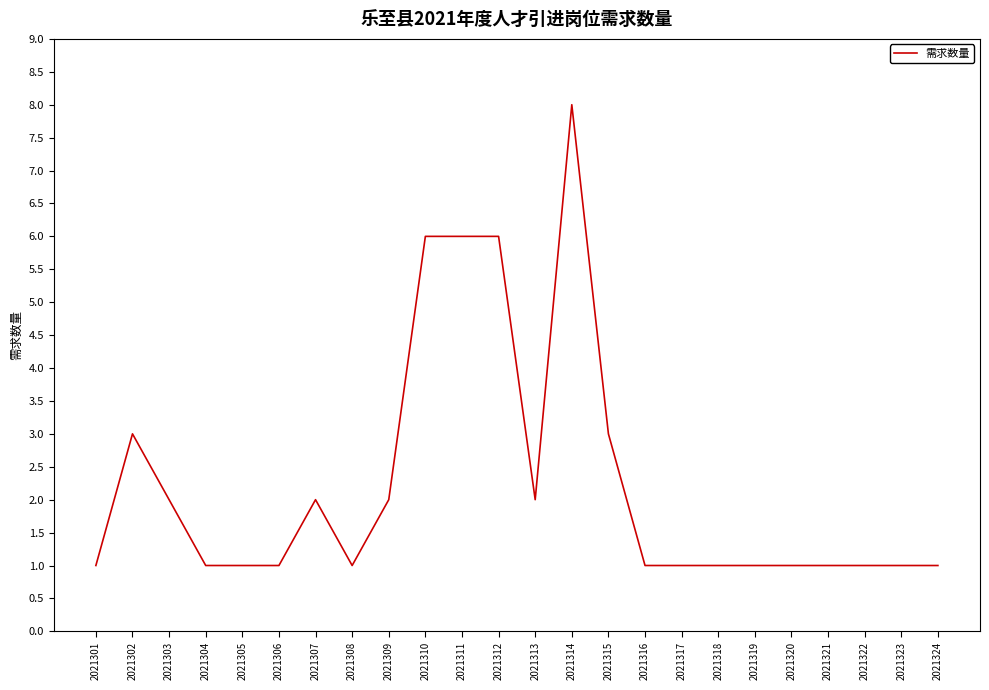

What is the ratio of the value at 2021303 to the value at 2021323?

2.0